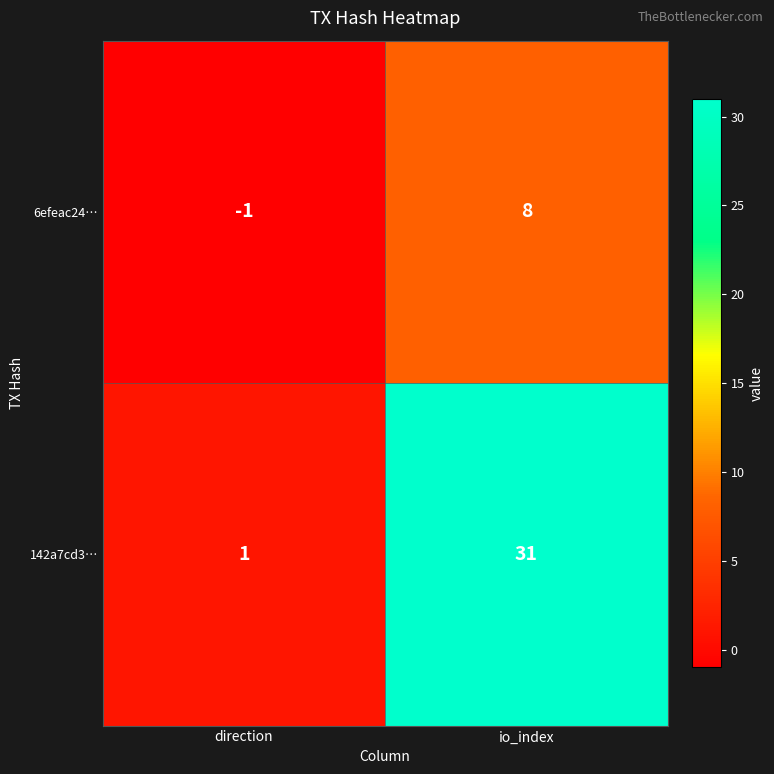

Is it true that 142a7cd3… equals 31 at io_index?

True